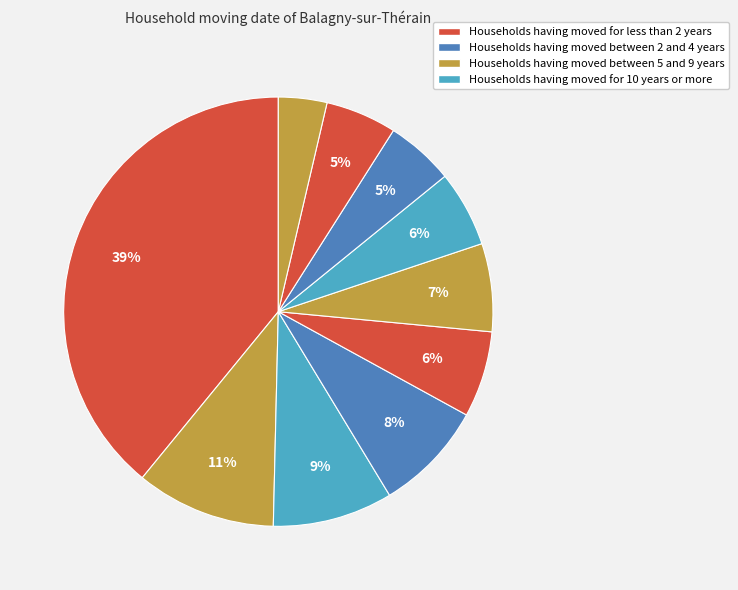

Is there a majority slice in this chart?

No